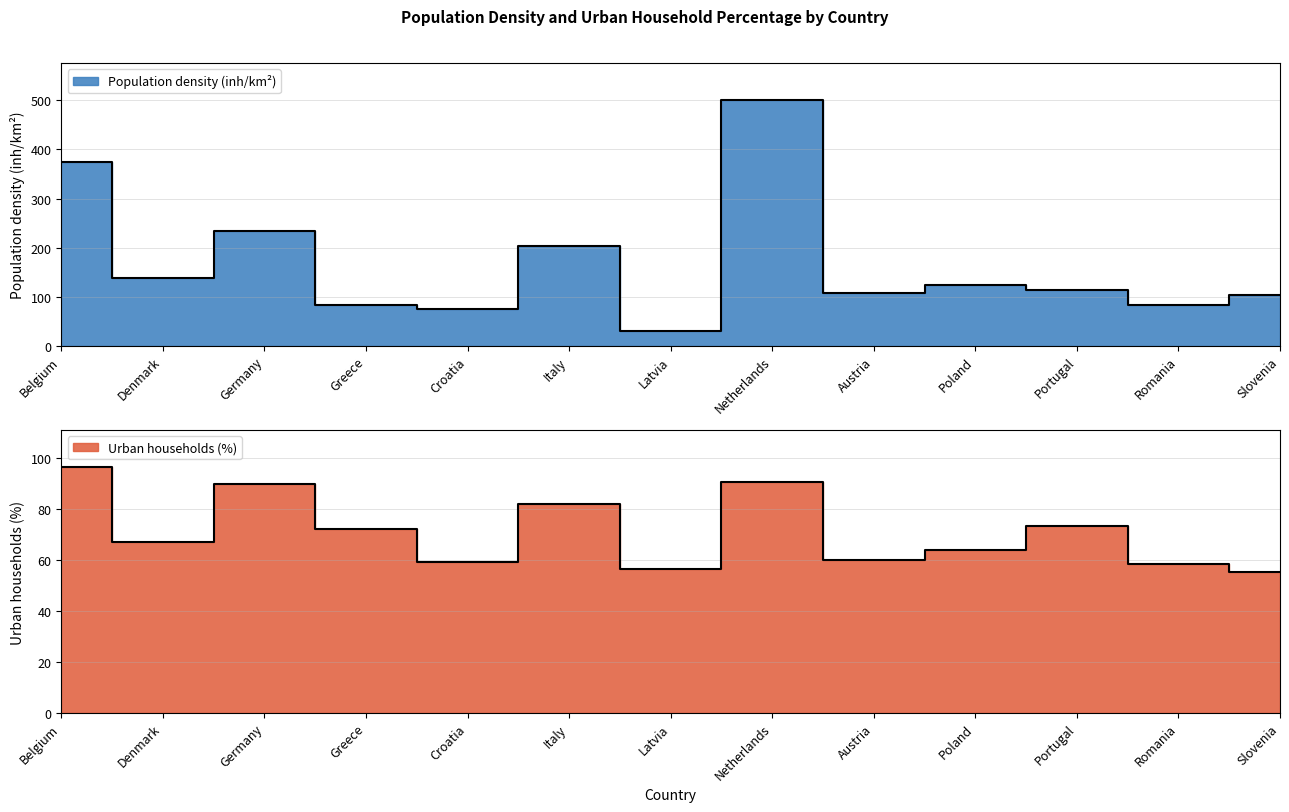

The Urban households (%) series shows 96.3 at Belgium. True or false?

True